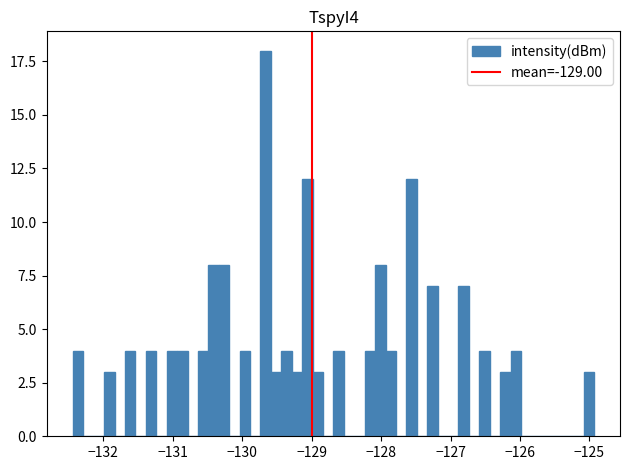

Read against the x-axis, roughly where is the centre of the tallest bar?

-129.7